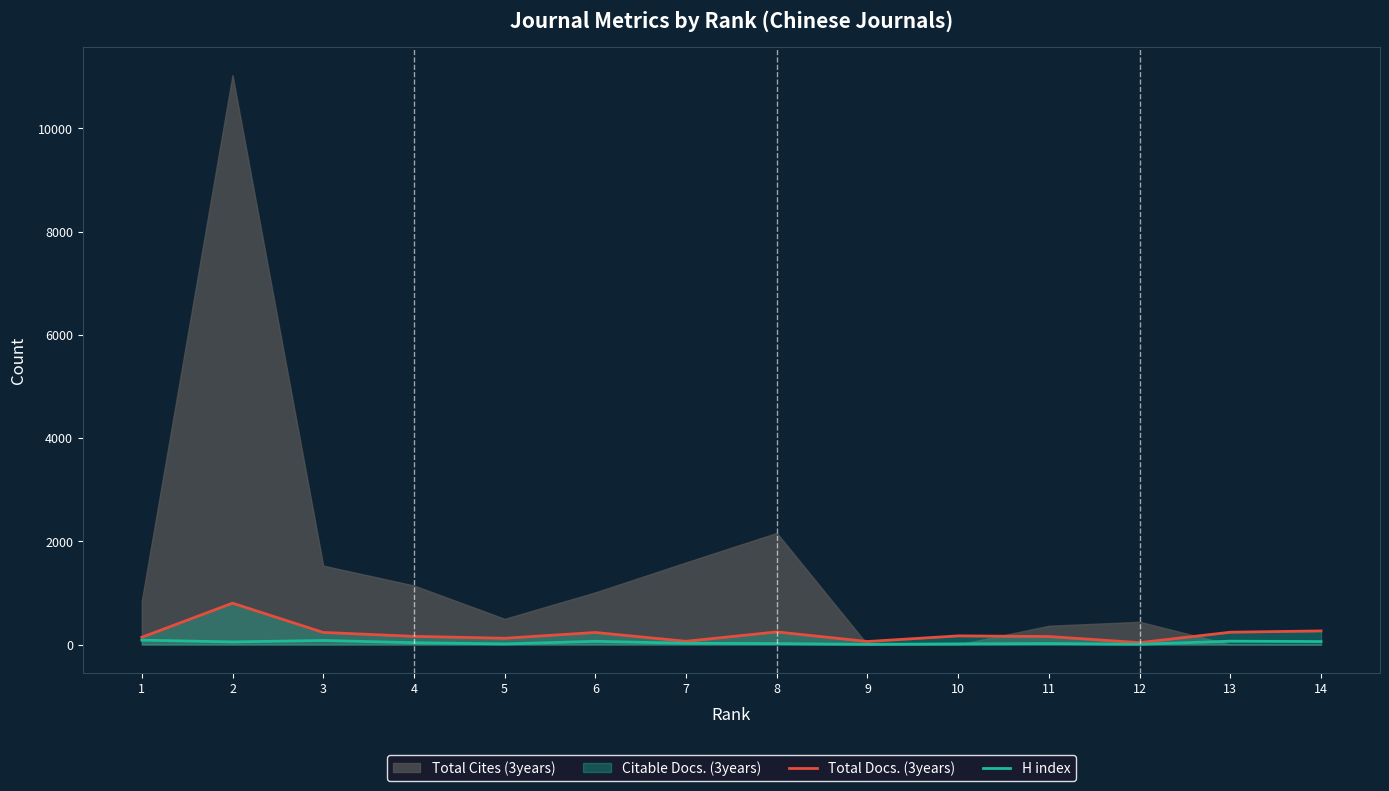

Is the value of Total Docs. (3years) at 9 greater than the value of H index at 2?

Yes